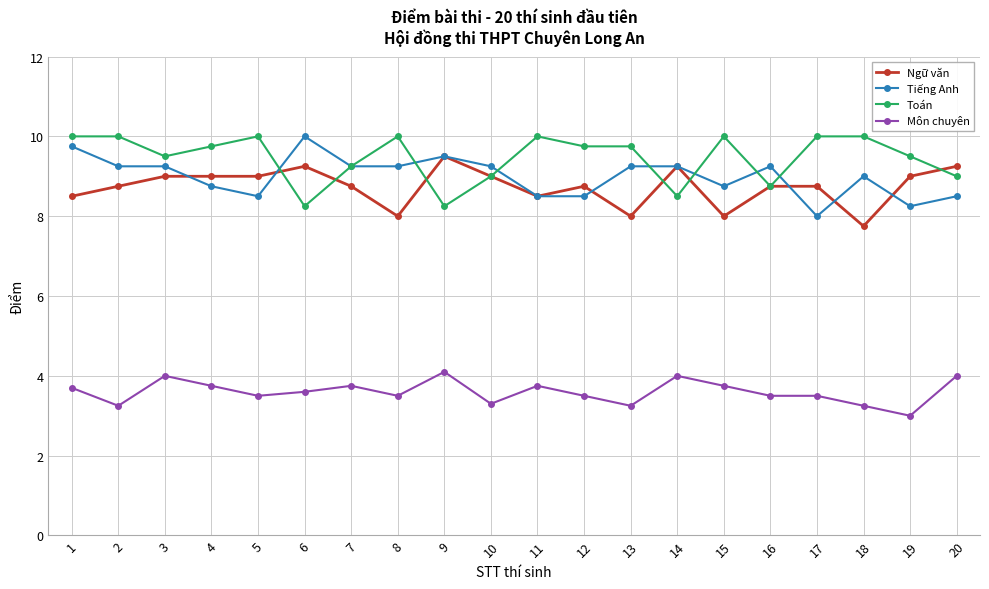

At 8, list the series in order from smallest to largest.

Môn chuyên, Ngữ văn, Tiếng Anh, Toán